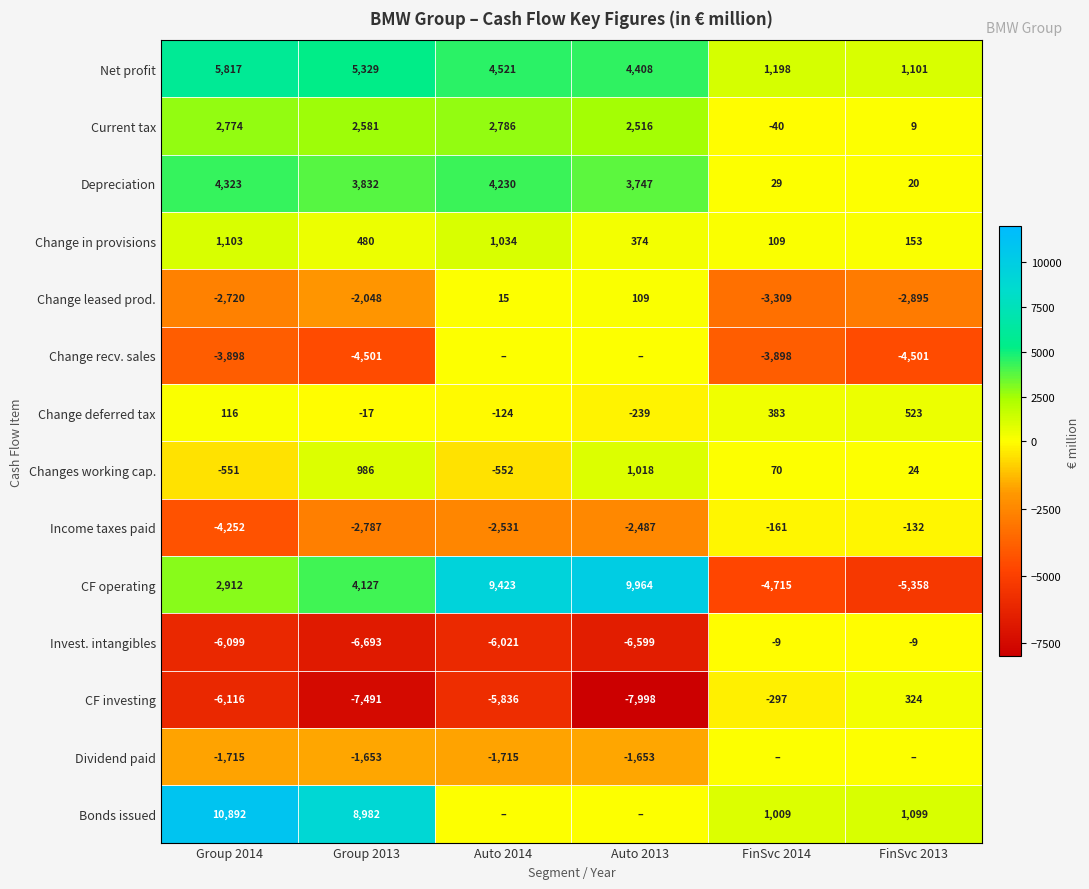

Rank the categories by Current tax value from lowest to highest.

FinSvc 2014, FinSvc 2013, Auto 2013, Group 2013, Group 2014, Auto 2014